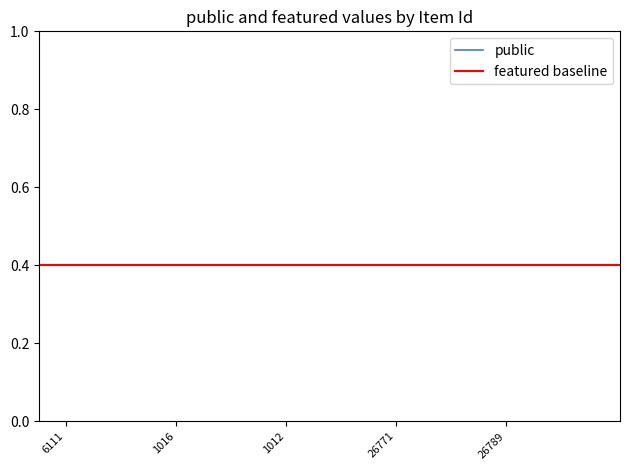

True or false: featured and public cross at least once.

False